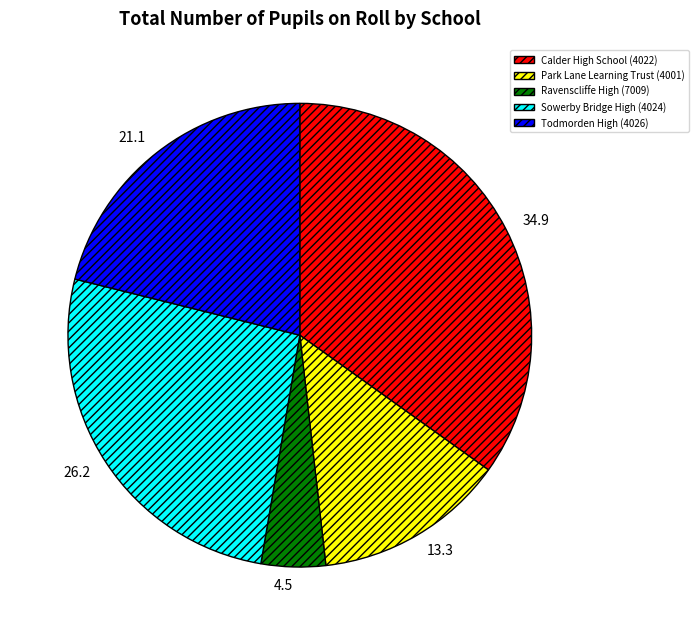

Rank the categories by value from lowest to highest.

Ravenscliffe High (7009), Park Lane Learning Trust (4001), Todmorden High (4026), Sowerby Bridge High (4024), Calder High School (4022)